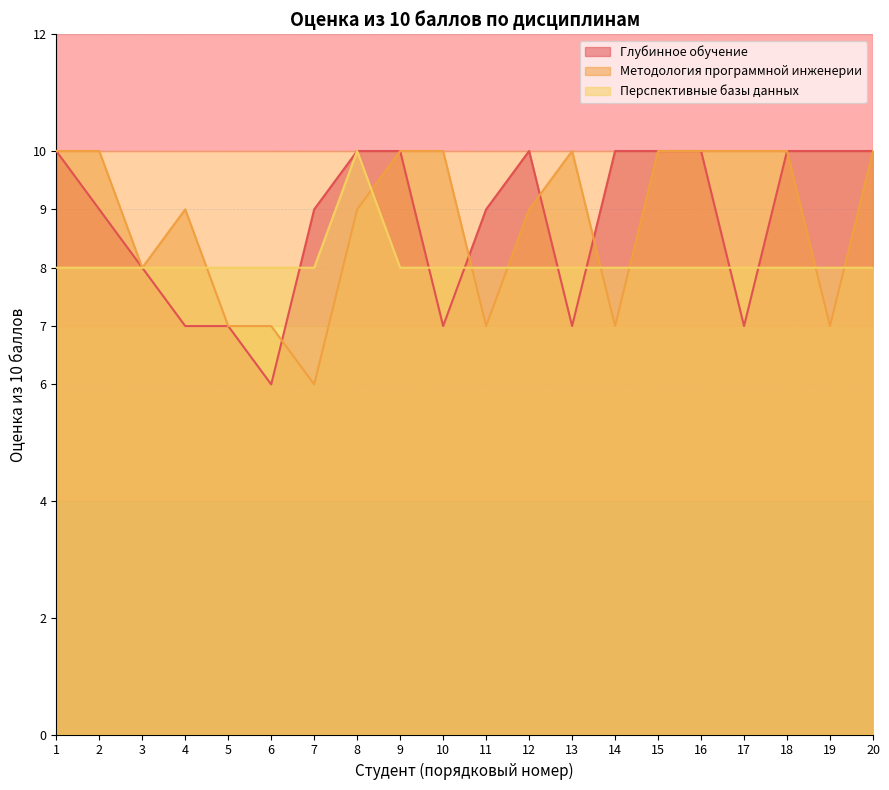

Reading right to left, extract all data points from this chart.

Глубинное обучение: 10	10	10	7	10	10	10	7	10	9	7	10	10	9	6	7	7	8	9	10
Методология программной инженерии: 10	7	10	10	10	10	7	10	9	7	10	10	9	6	7	7	9	8	10	10
Перспективные базы данных: 8	8	8	8	8	8	8	8	8	8	8	8	10	8	8	8	8	8	8	8